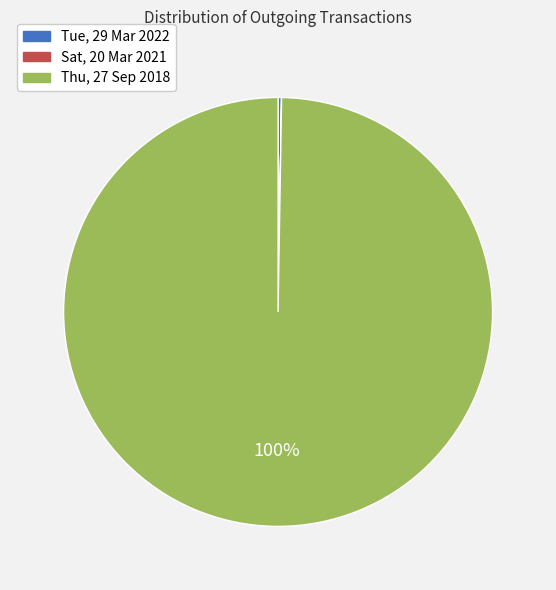

Which slice is the largest?

Thu, 27 Sep 2018